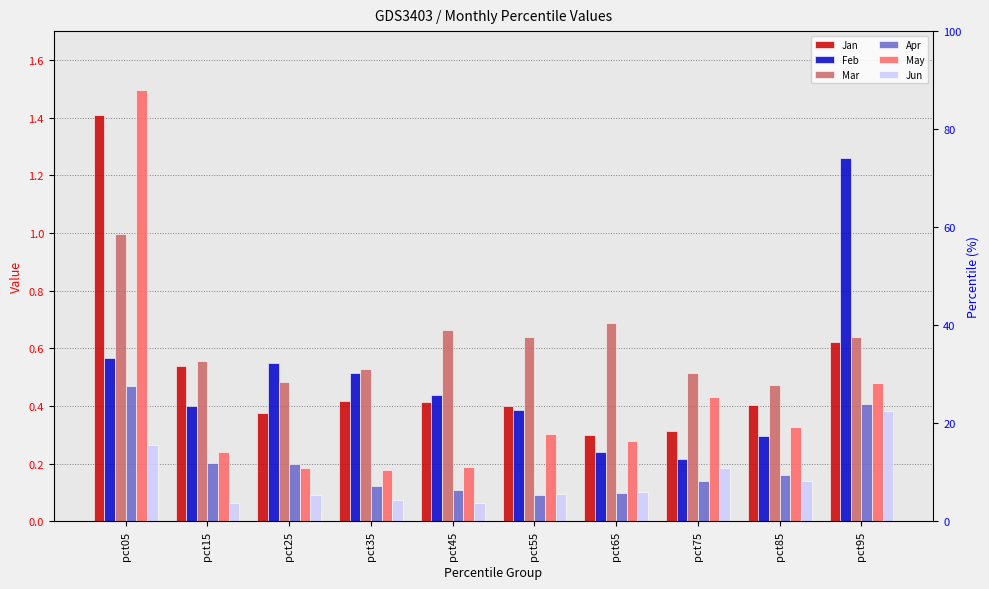

Is it true that Feb equals 0.3 at pct75?

False